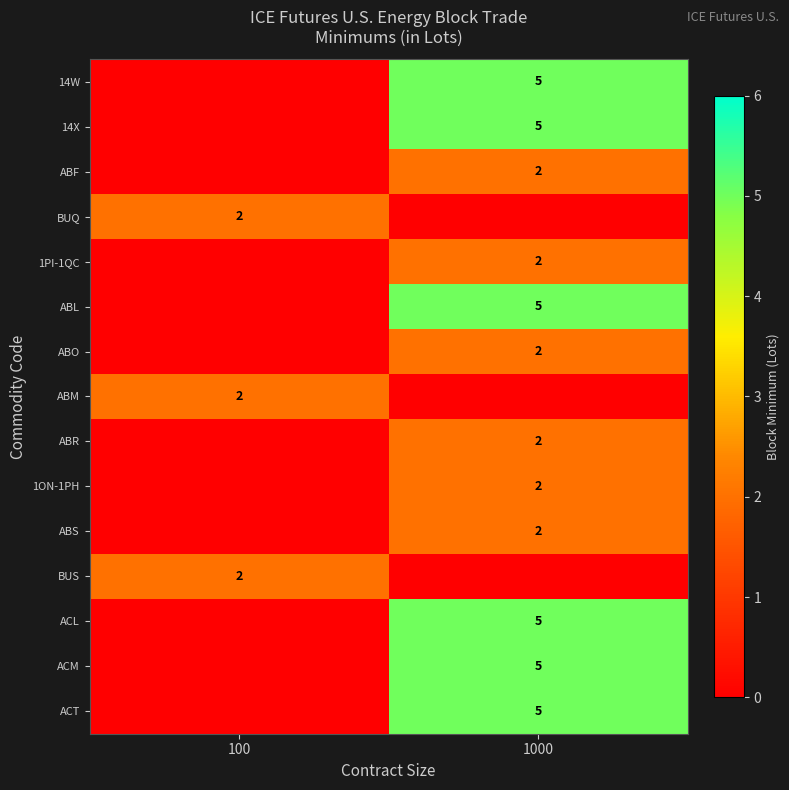

The ACT series shows 5 at 1000. True or false?

True